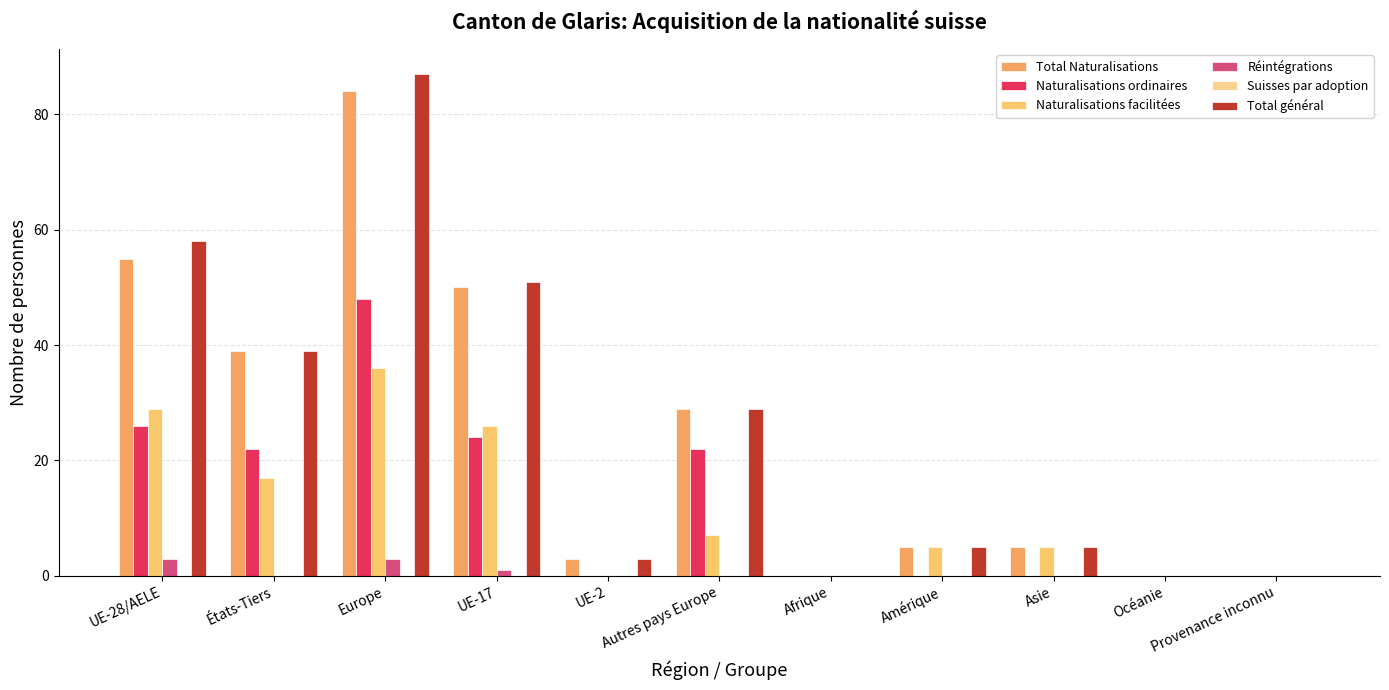

Does the chart contain stacked bars?

No